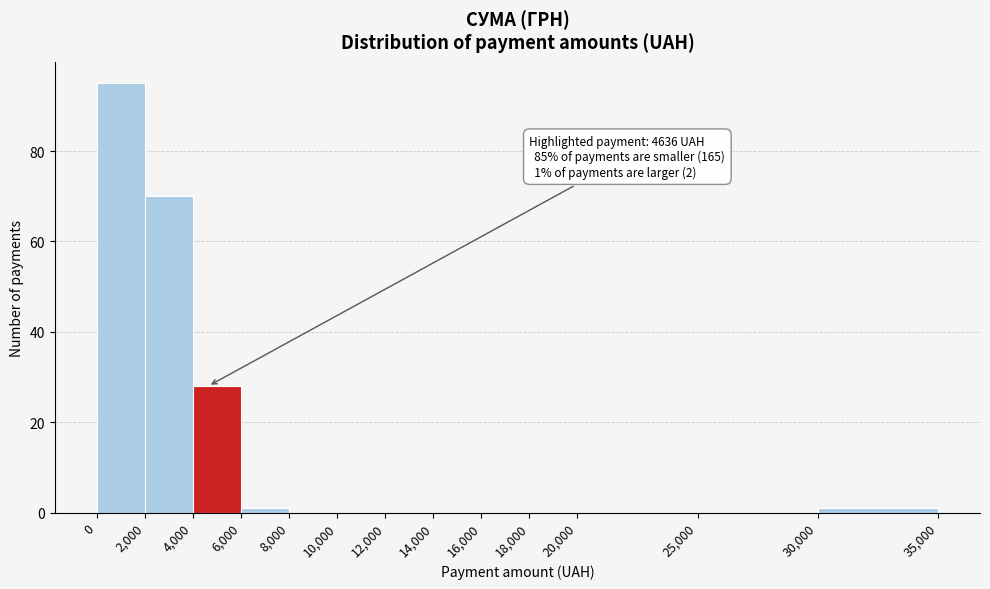

Over which range of the x-axis is the bar tallest?

0 to 2,000